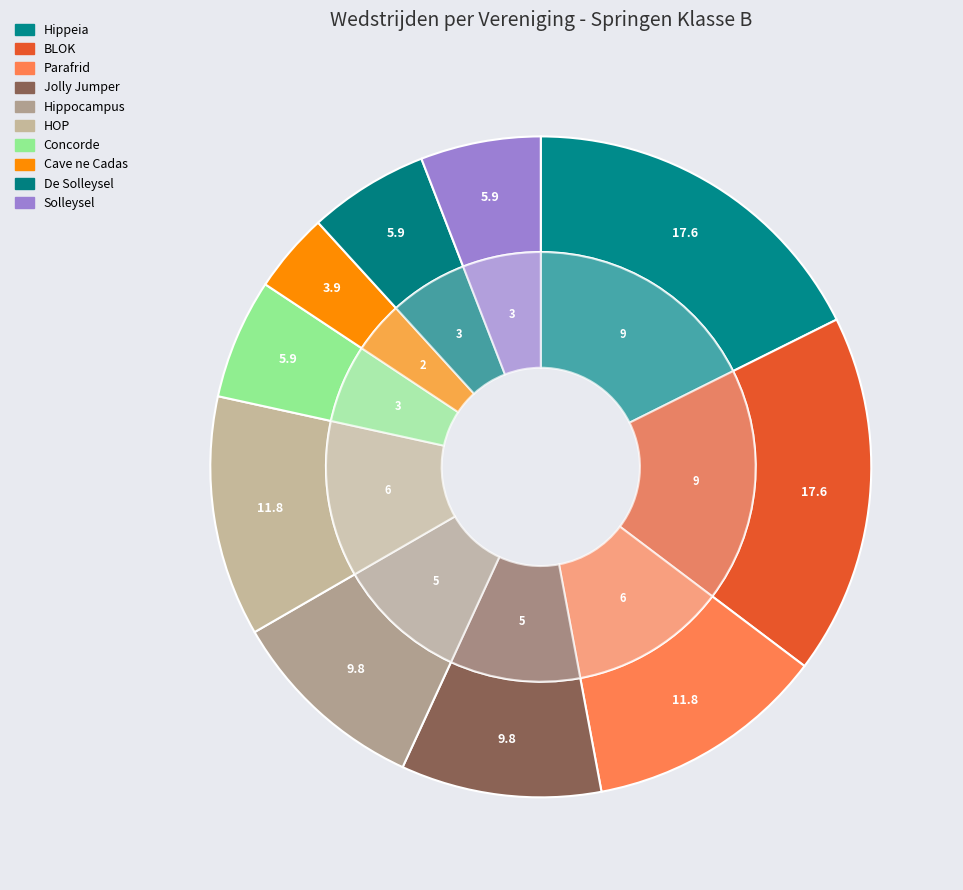

To the nearest percent, what portion does Solleysel represent?

6%